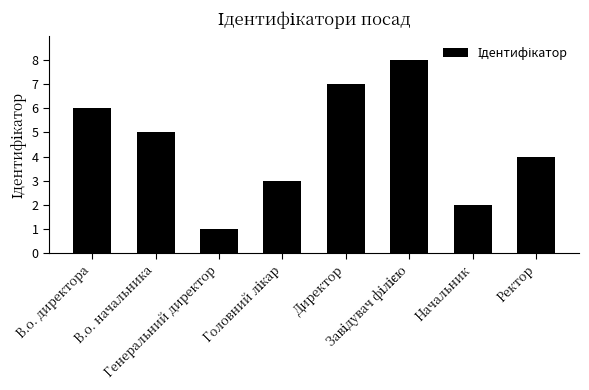

What is the smallest value displayed?

1